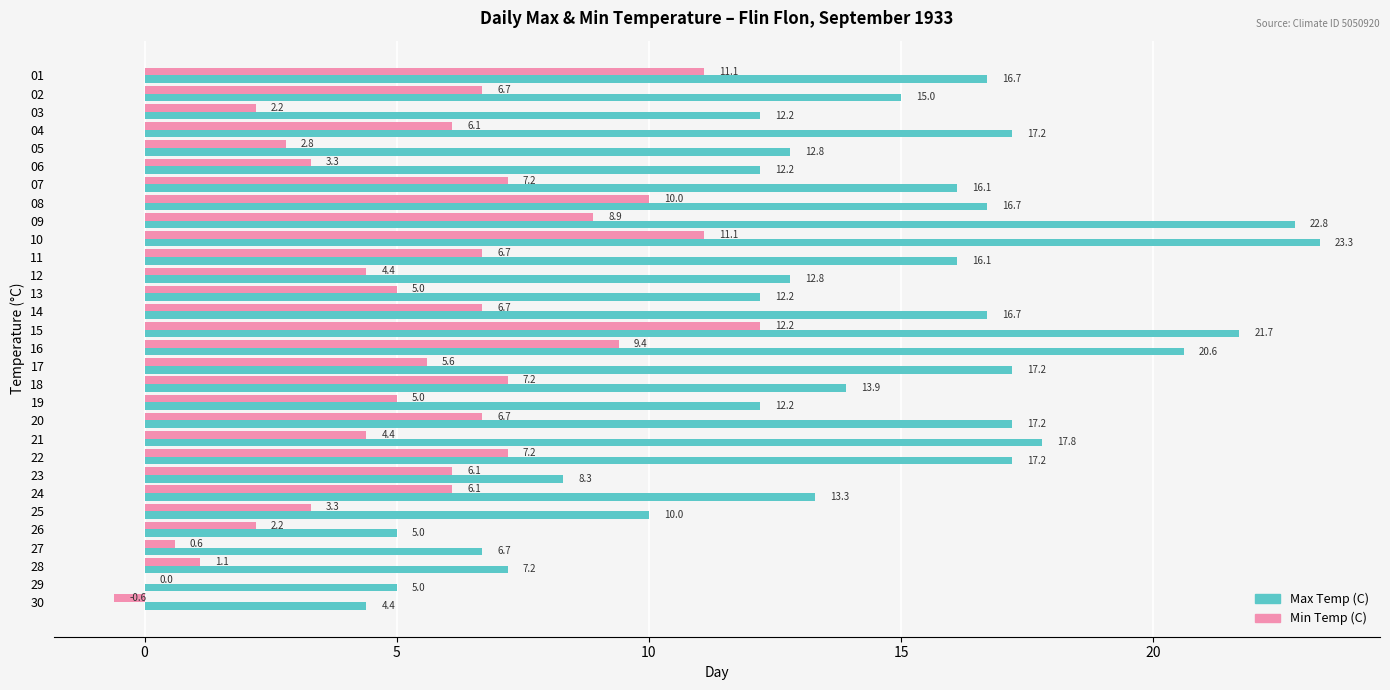

What is the sum of the Max Temp (C) values at 25 and 20?

27.2